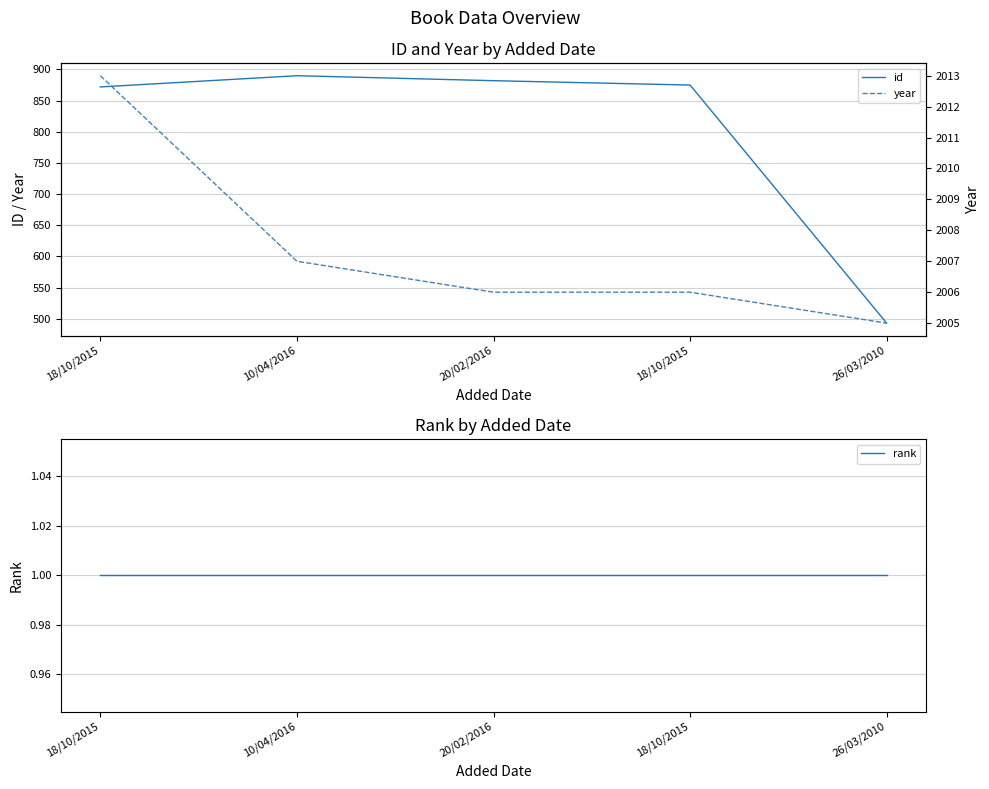

At how many categories does at least one series exceed 784?

5